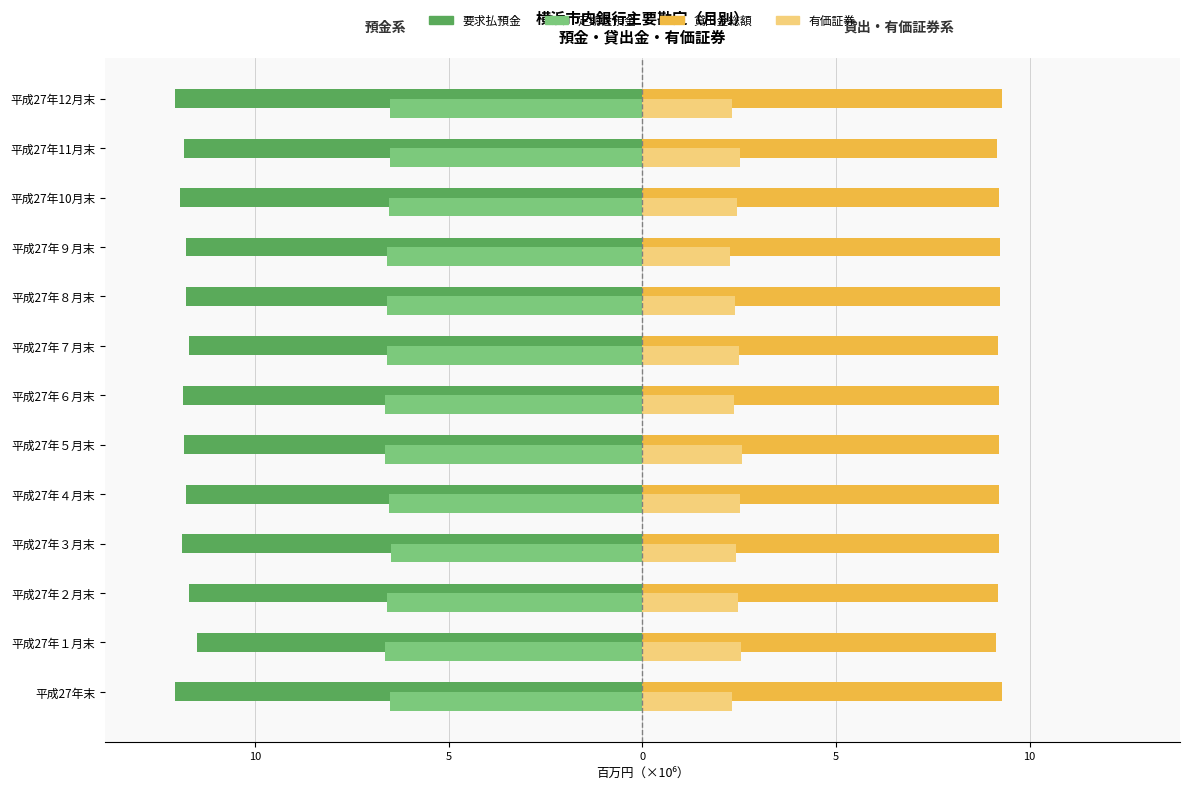

What are all the series names shown in the legend?

要求払預金, 定期性預金, 貸出金総額, 有価証券